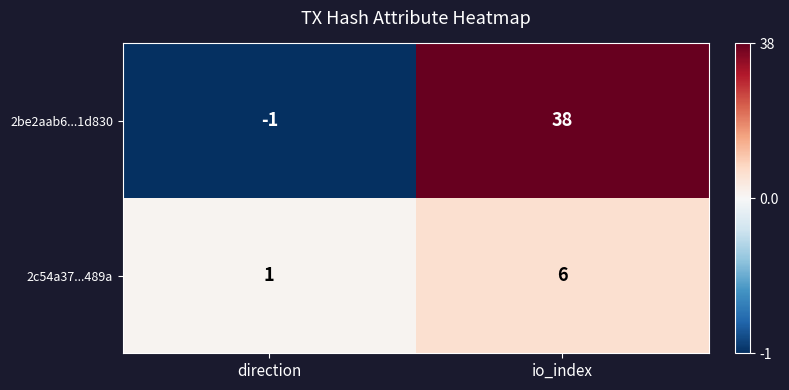

What is the difference between the maximum and minimum values in the 2be2aab6...1d830 series?

39